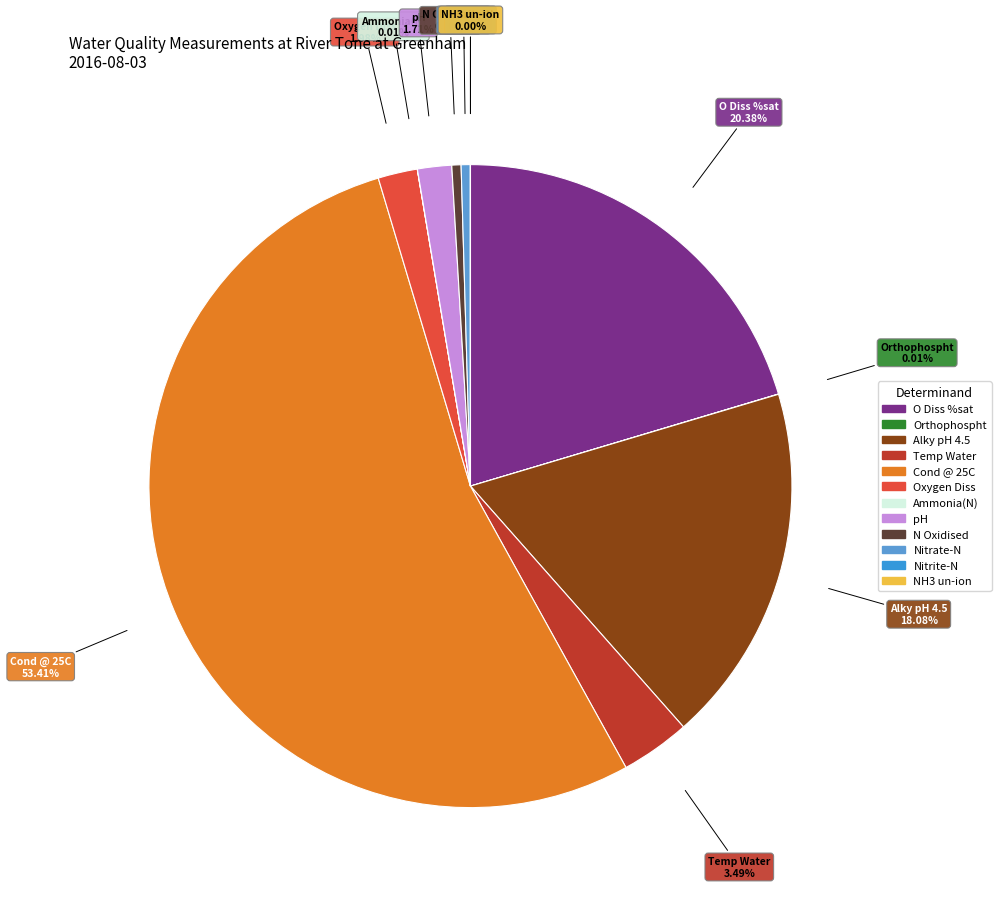

To the nearest percent, what is the difference between the Cond @ 25C and Nitrate-N slice percentages?

53%